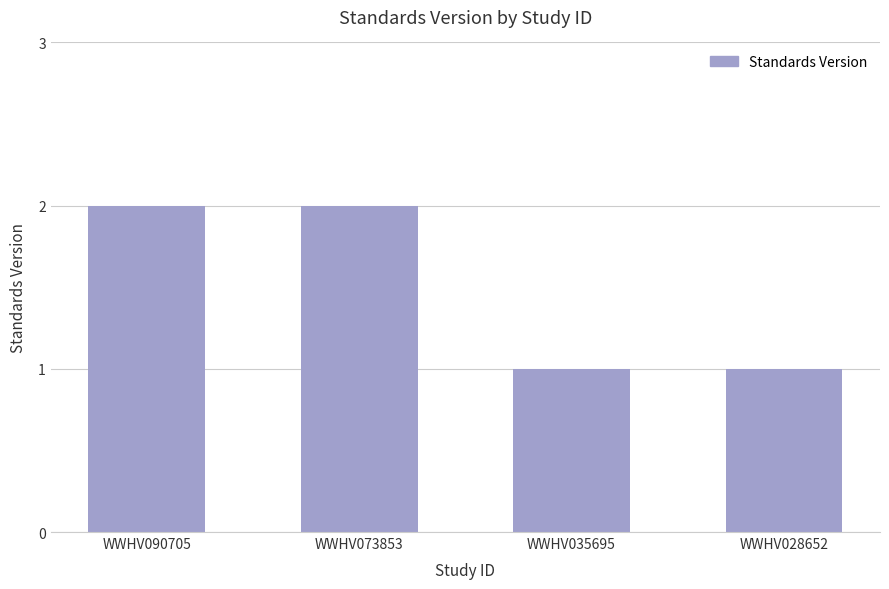

Count the number of data series in this chart.

1